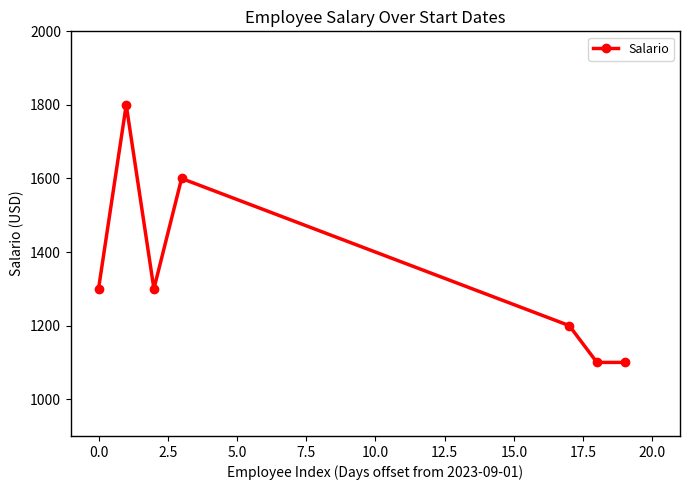

What is the value of the 6th point from the left?

1100